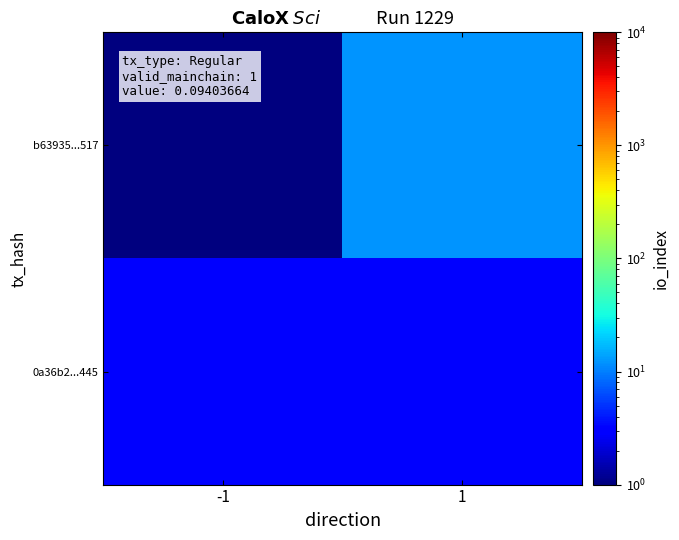

Reading right to left, list all the values displayed in this chart.

b63935...517: 1=12	-1=1
0a36b2...445: 1=3	-1=3